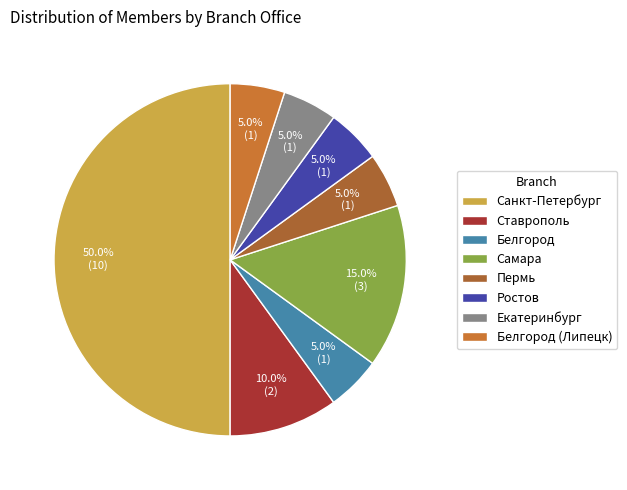

To the nearest percent, what percentage of the pie is Пермь?

5%